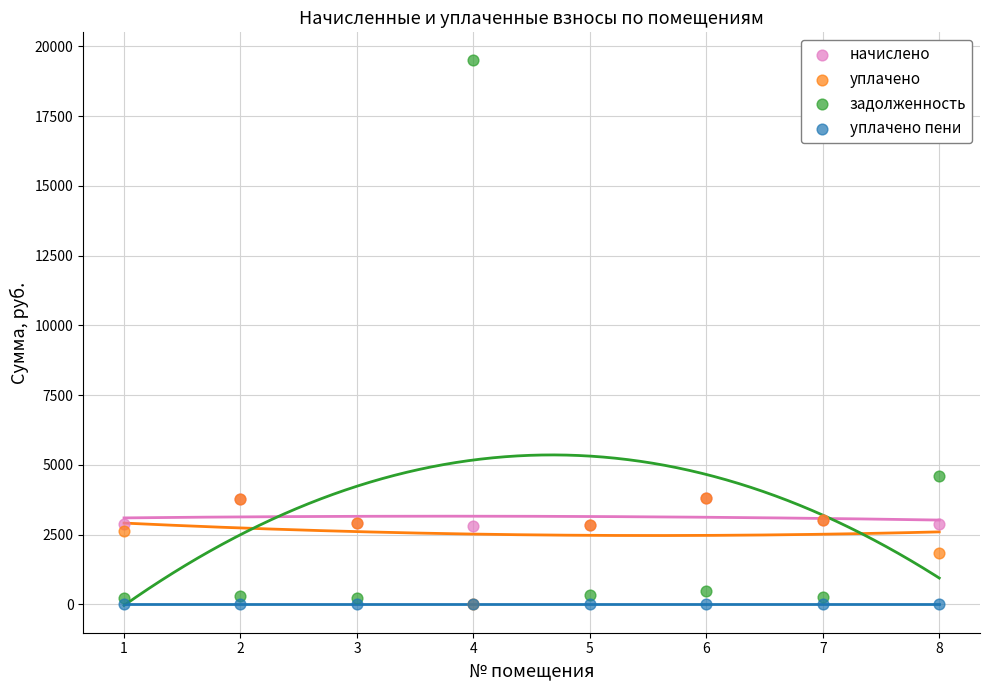

In the задолженность series, what Y value is closest to 9884?

4607.0